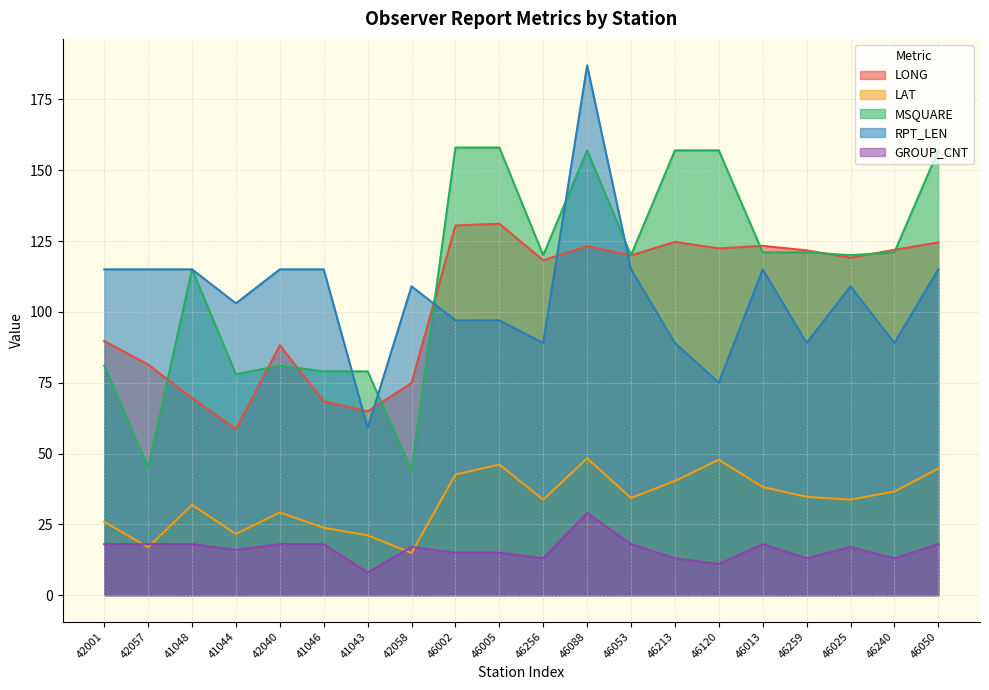

Is the value of RPT_LEN at 41046 greater than the value of LONG at 46213?

No